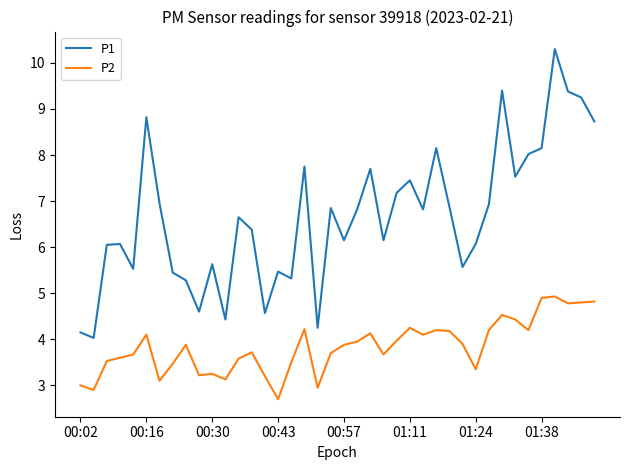

True or false: P1 and P2 cross at least once.

False